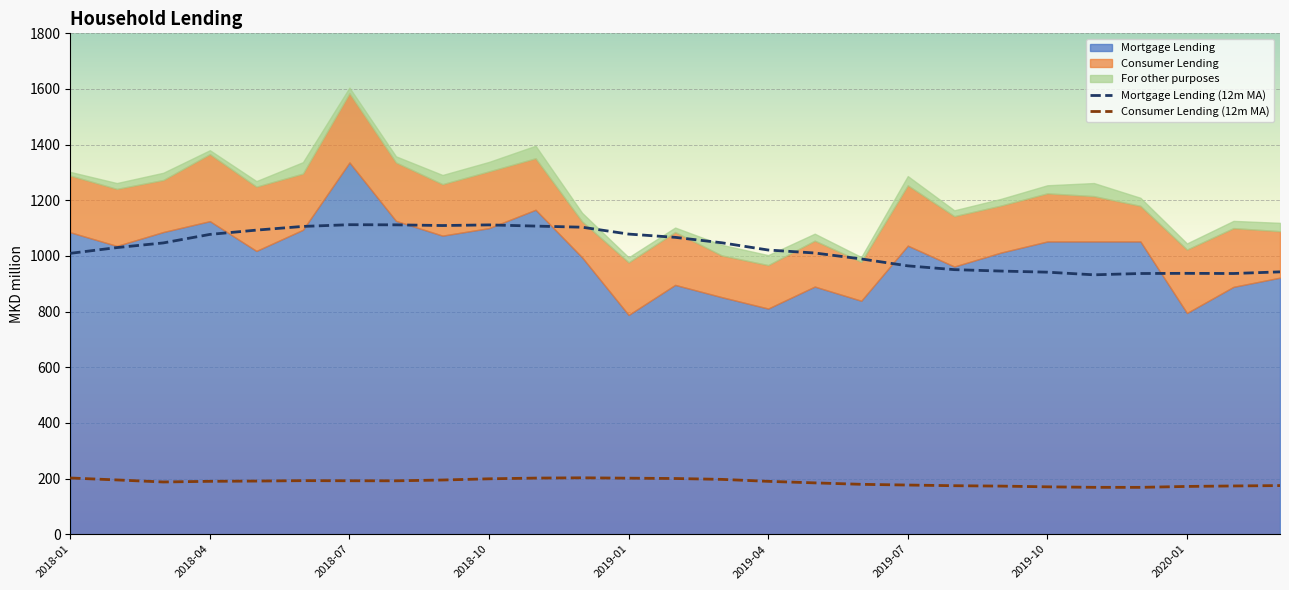

True or false: Mortgage Lending (12m MA) and Consumer Lending (12m MA) intersect in this chart.

False